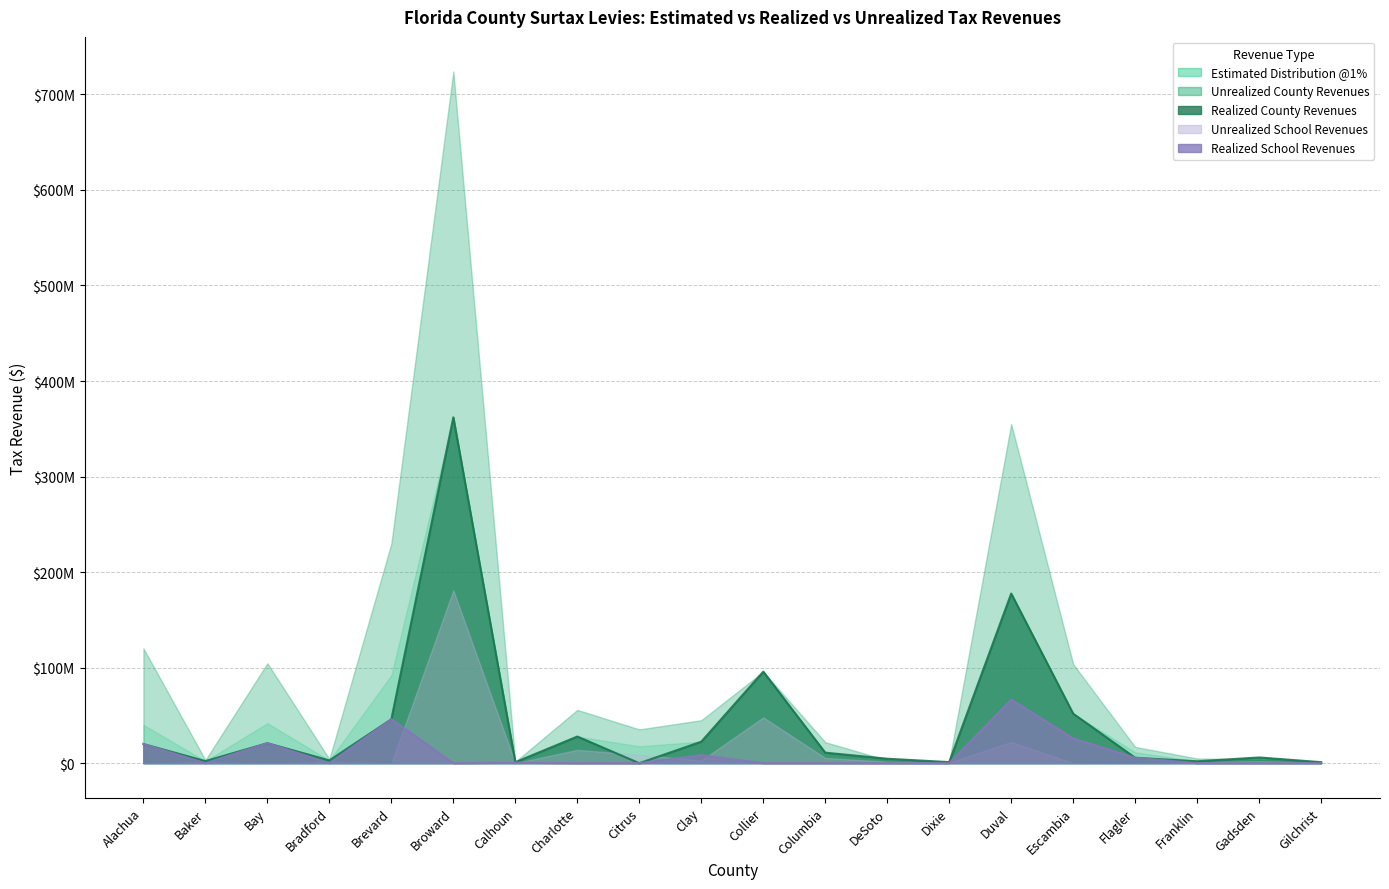

The Realized County Tax Revenues series shows 432385.6 at Gilchrist. True or false?

False